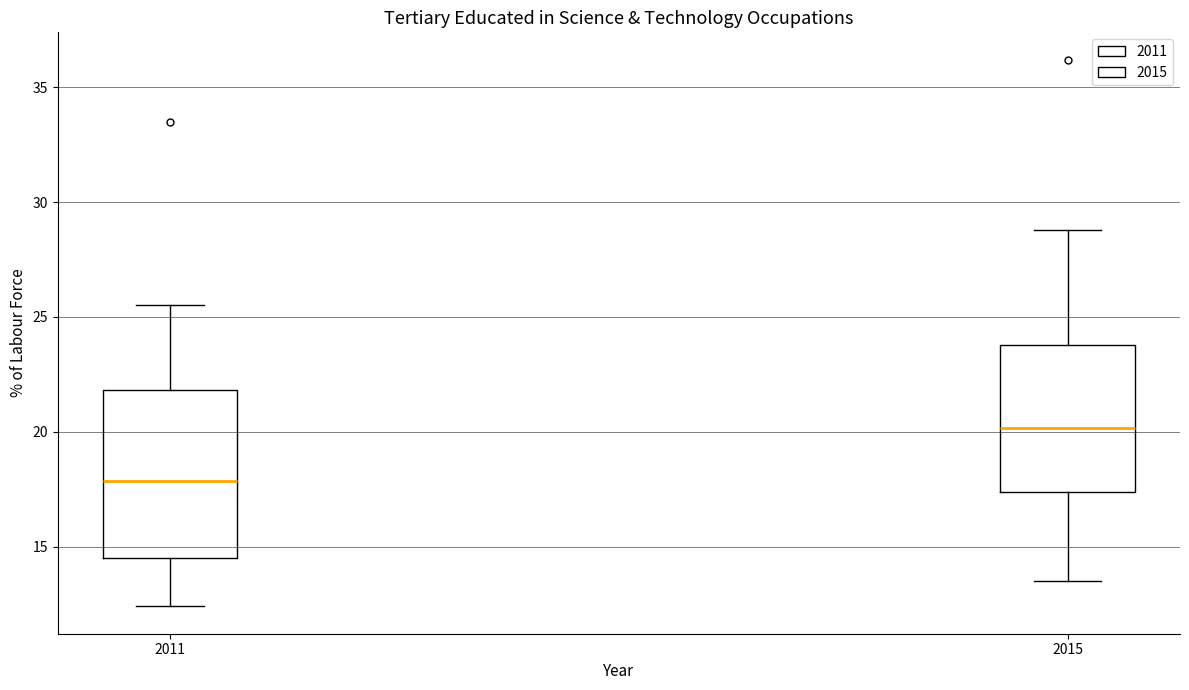

Which box's median line is the highest?

2015